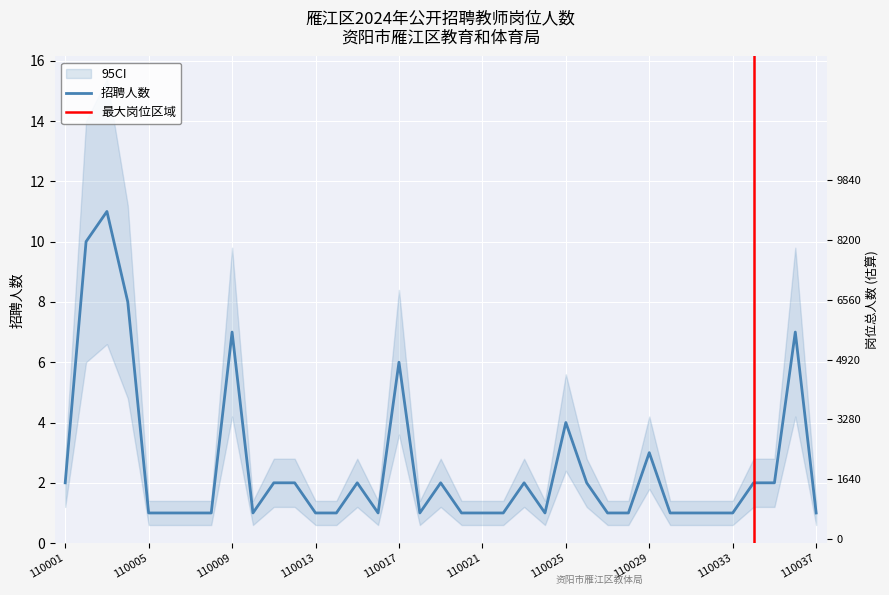

True or false: the data has more than 1 interior local peaks.

True